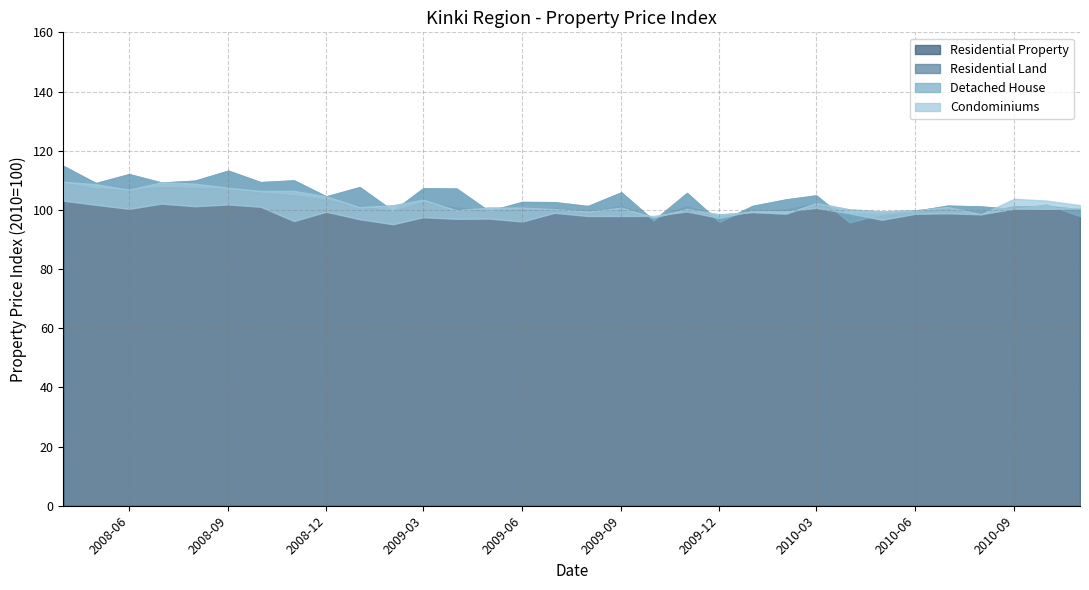

True or false: Residential Land has more than 1 interior local peaks.

True